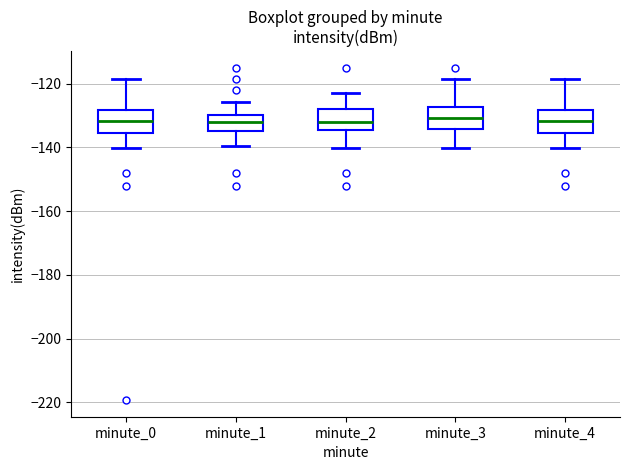

Where is the lower edge of the box for minute_2 on the y-axis? The values are not printed on the chart, so give them approximately, as read against the axis.

-134